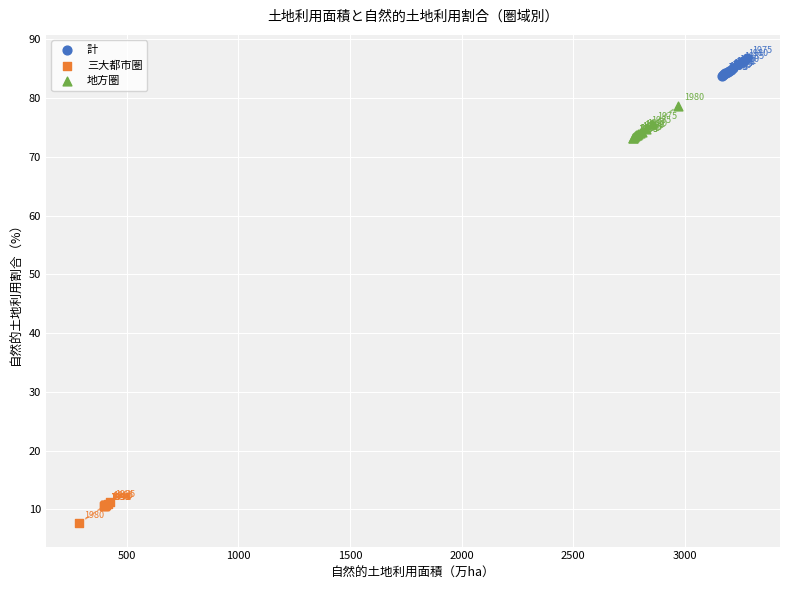

Which series contains the lowest Y value?

三大都市圏